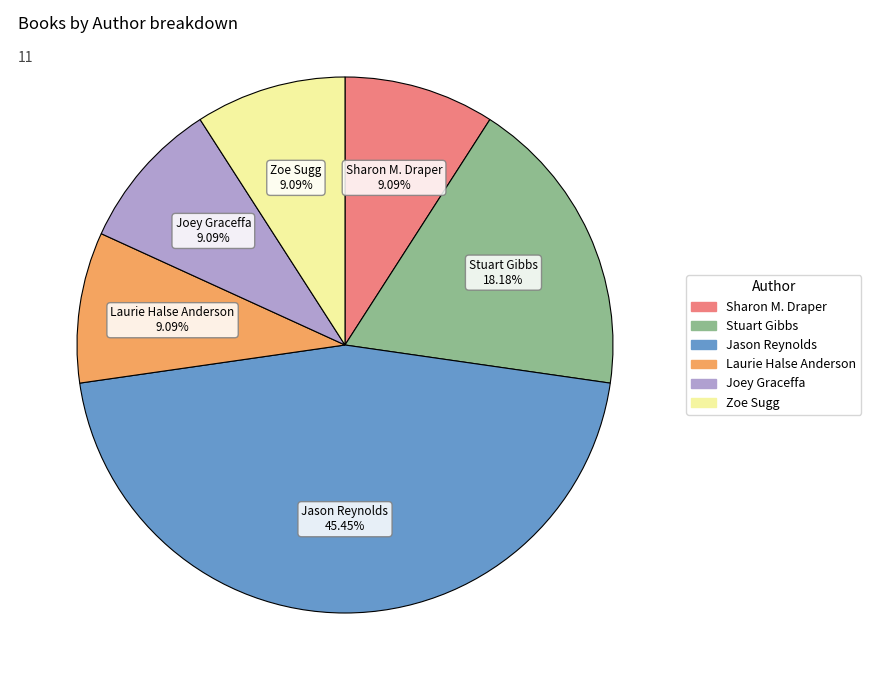

How many slices are in this pie chart?

6